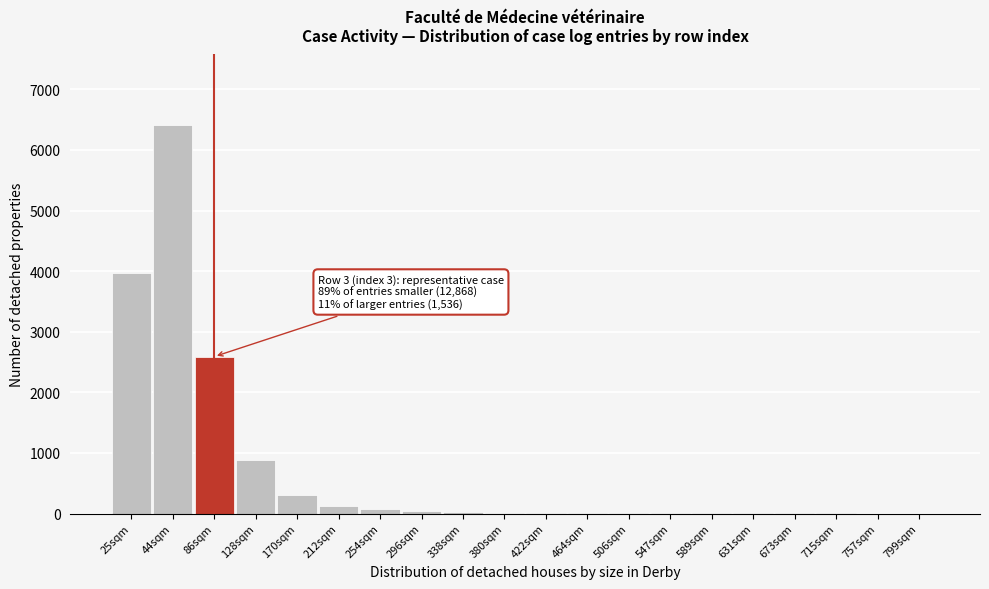

The chart shows a value of 1 at 799sqm. True or false?

True